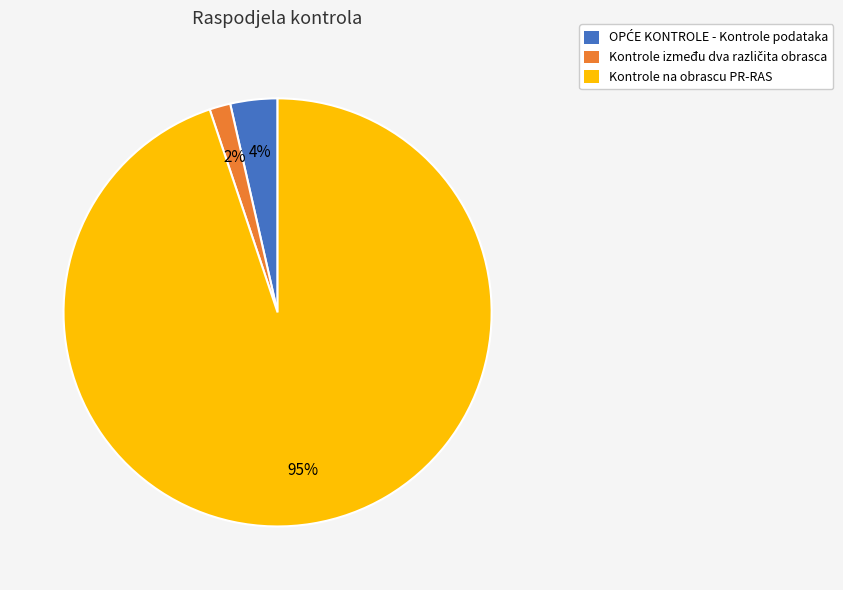

True or false: Kontrole na obrascu PR-RAS accounts for 95% of the total.

True